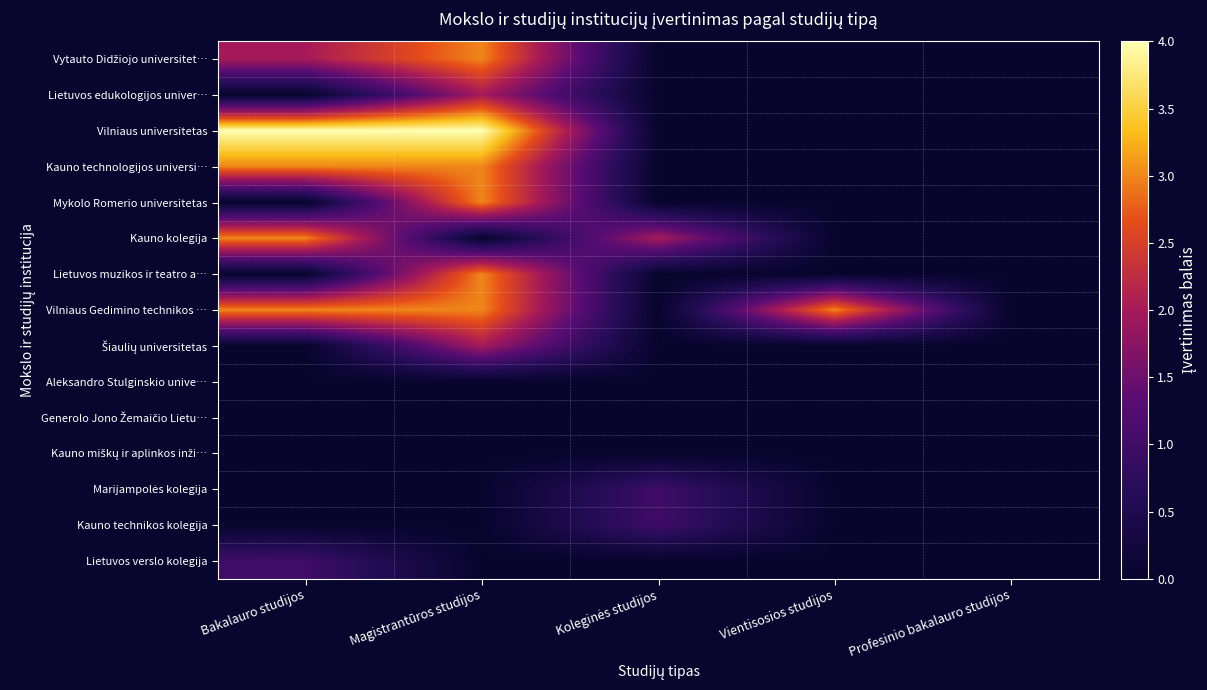

At how many categories does at least one series exceed 3?

2